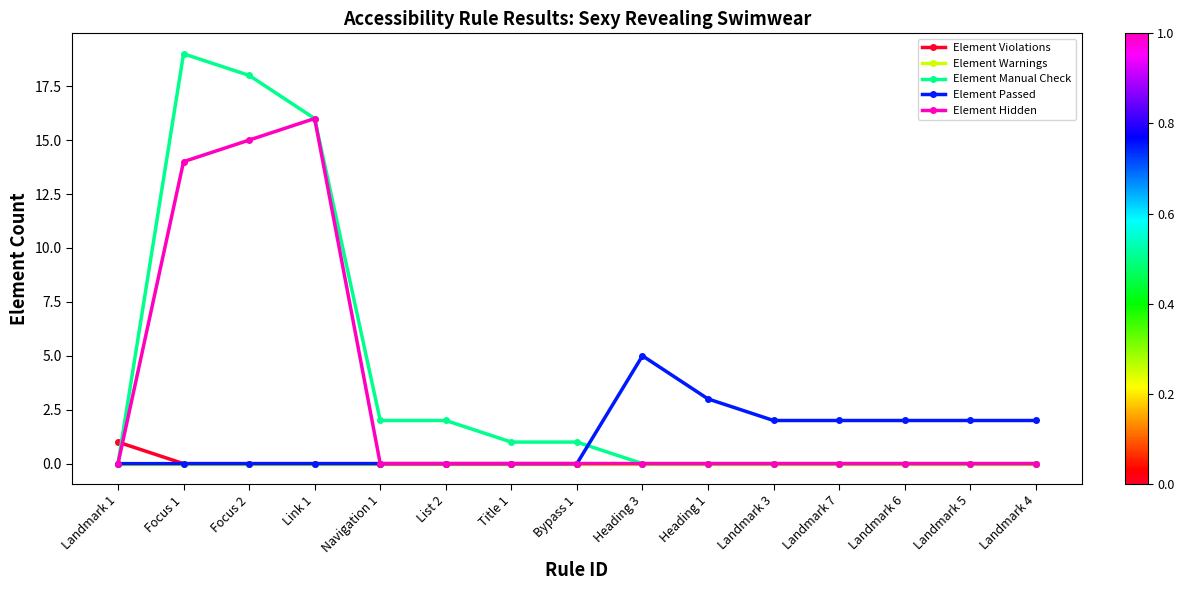

What position from the left is Landmark 7?

12